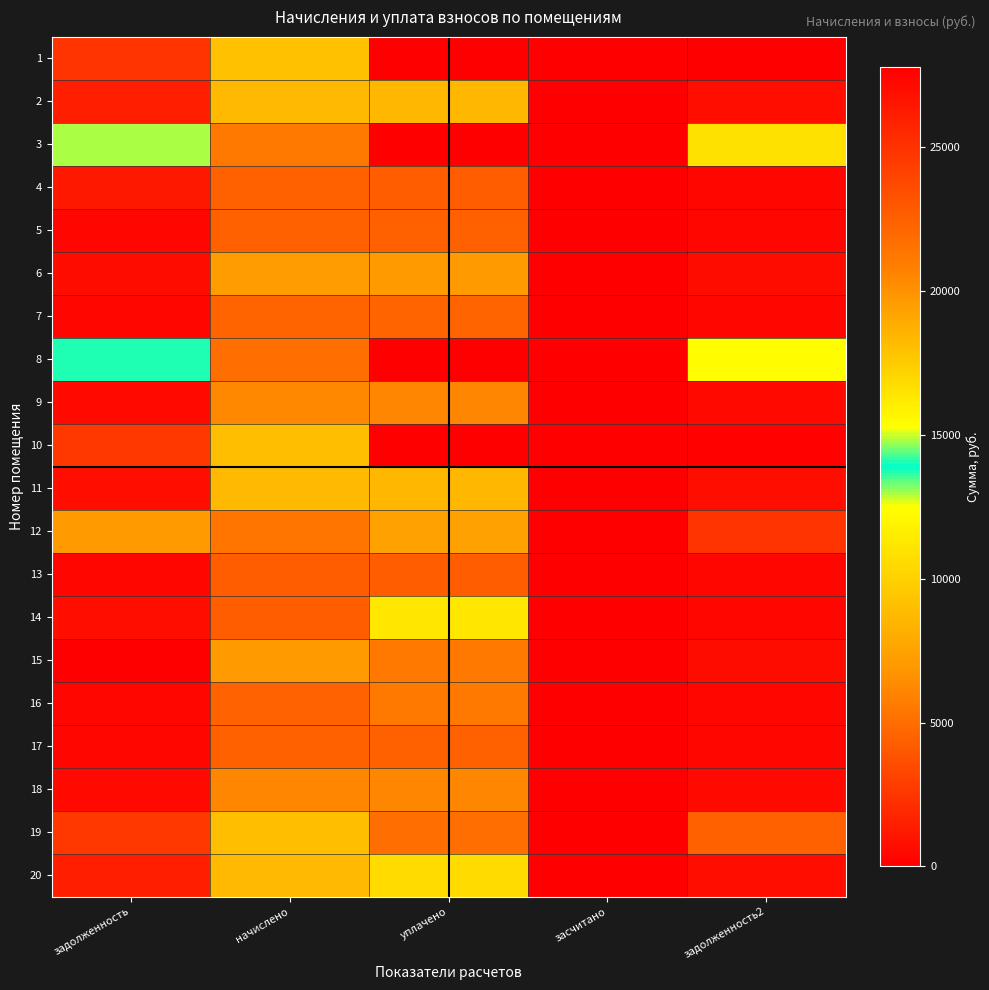

How many categories are shown in the chart?

5